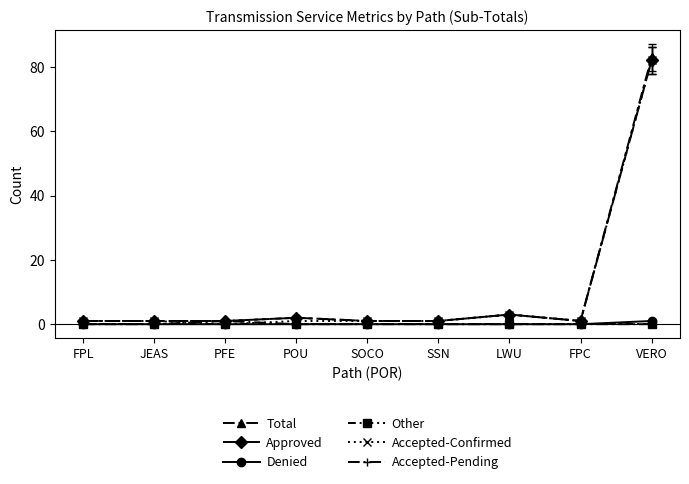

Between LWU and VERO, which series saw the biggest shift?

Total